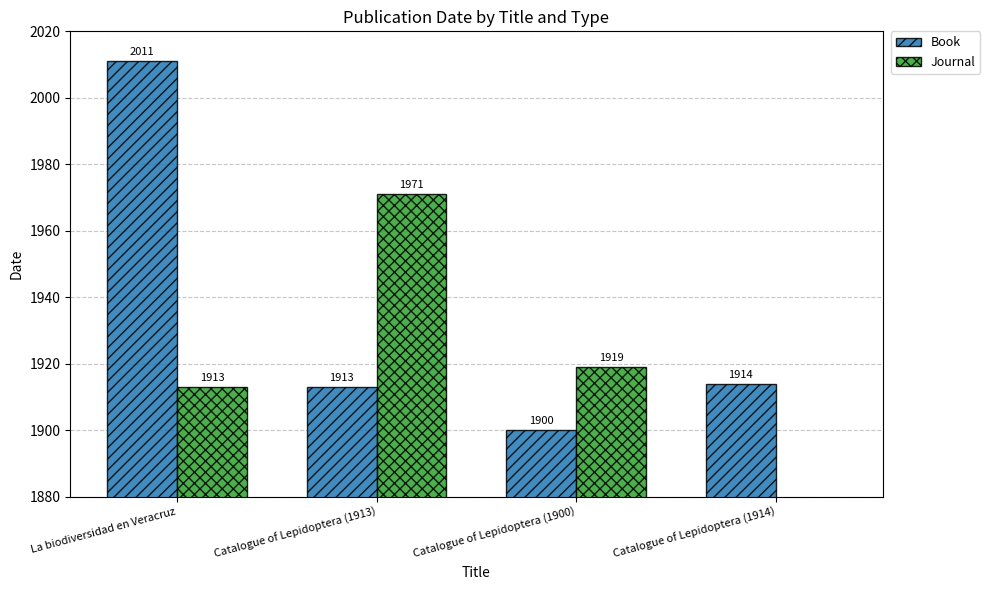

What is the total value across all series at Catalogue of Lepidoptera (1914)?

1914